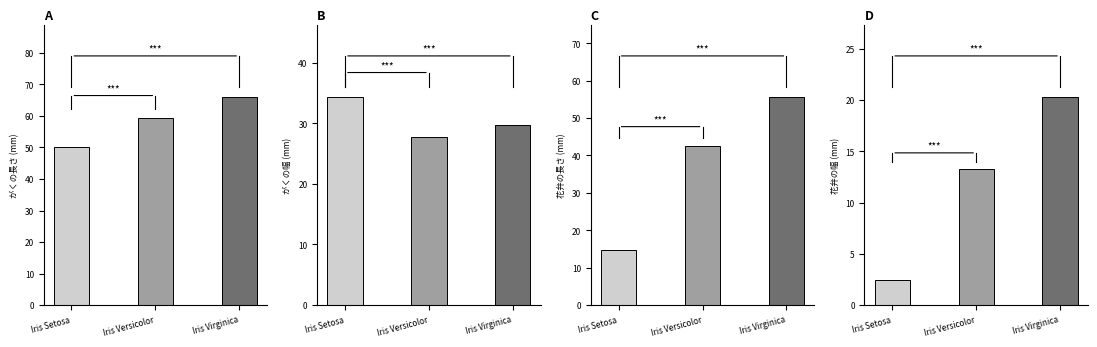

At which label does 花弁の幅 reach its peak?

Iris Virginica